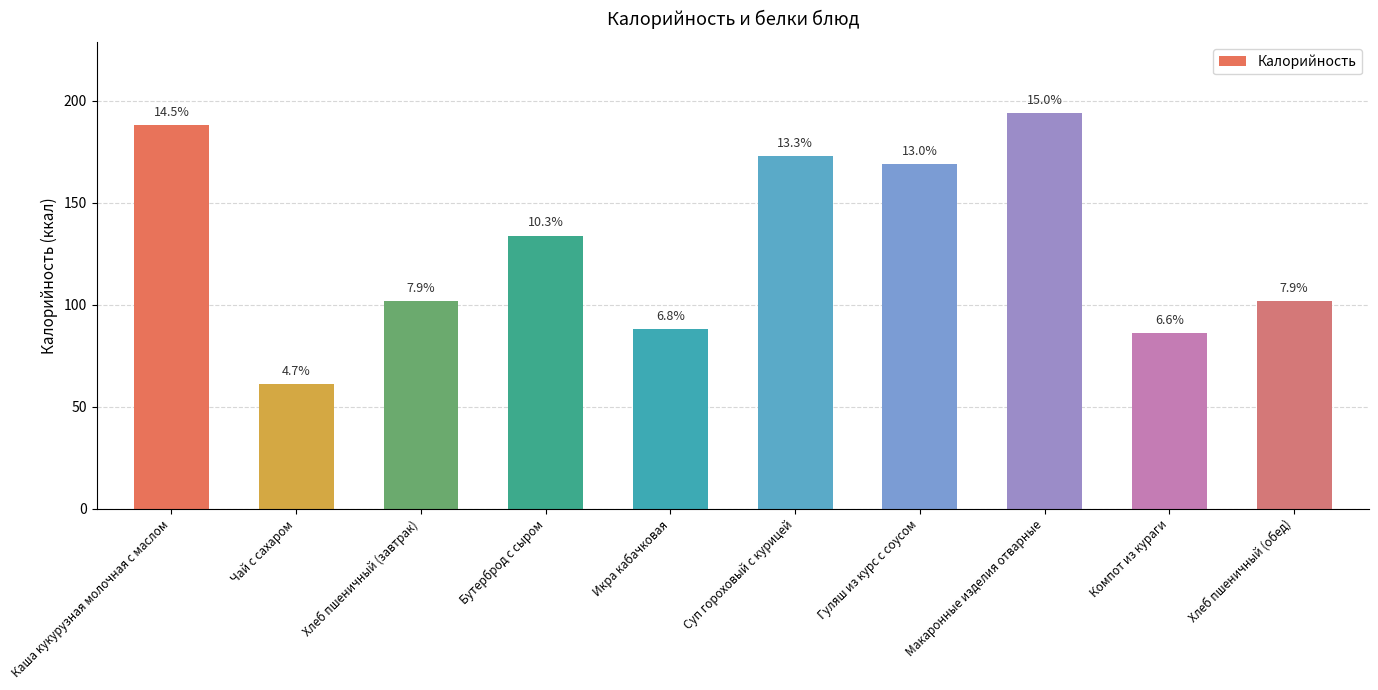

How many bars are there in total?

10